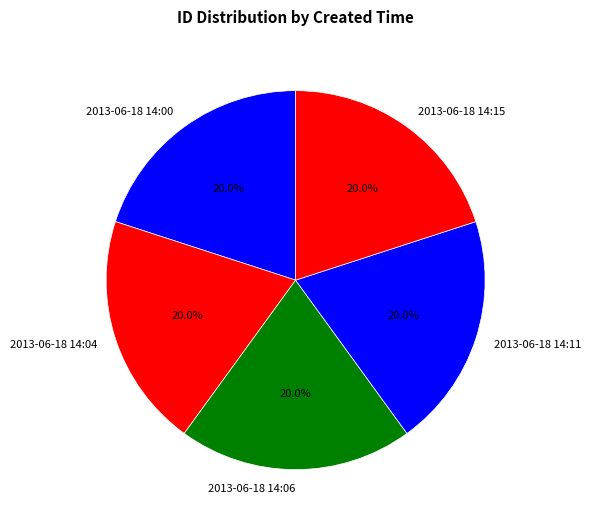

Count the number of slices in the pie.

5